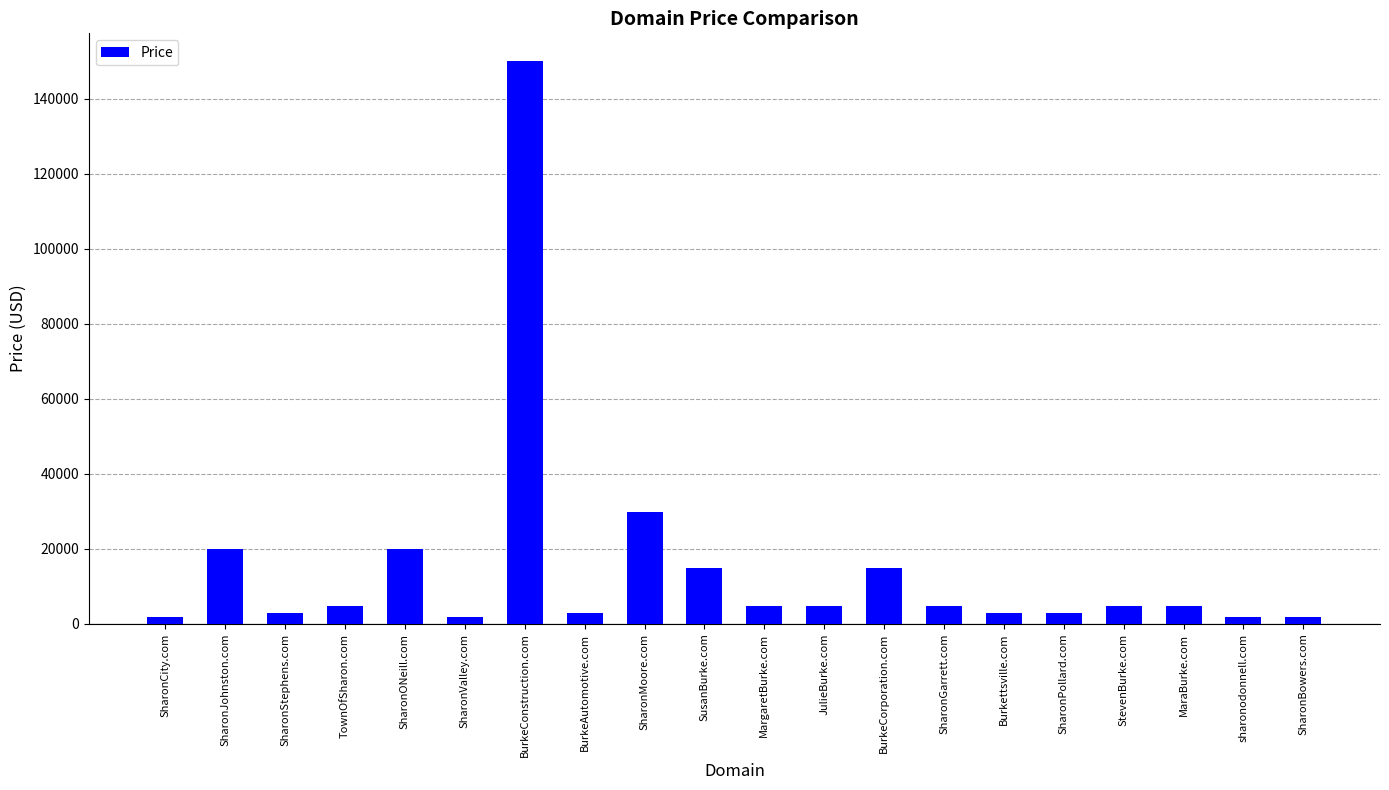

What is the change in value from TownOfSharon.com to SusanBurke.com?

+10000